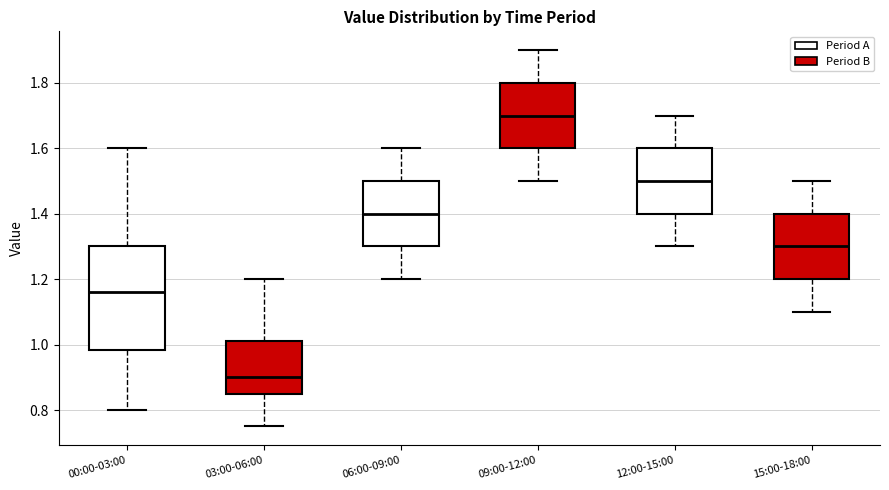

Reading left to right, transcribe this box plot: for each box, give where its median line is, the range the box spans, and where its two whiskers end, as read against the y-axis. The values are not printed on the chart, so give them approximately, as read against the axis.

00:00-03:00: median 1.16, box 0.98 to 1.30, whiskers 0.80 to 1.60
03:00-06:00: median 0.90, box 0.86 to 1.02, whiskers 0.76 to 1.20
06:00-09:00: median 1.40, box 1.30 to 1.50, whiskers 1.20 to 1.60
09:00-12:00: median 1.70, box 1.60 to 1.80, whiskers 1.50 to 1.90
12:00-15:00: median 1.50, box 1.40 to 1.60, whiskers 1.30 to 1.70
15:00-18:00: median 1.30, box 1.20 to 1.40, whiskers 1.10 to 1.50